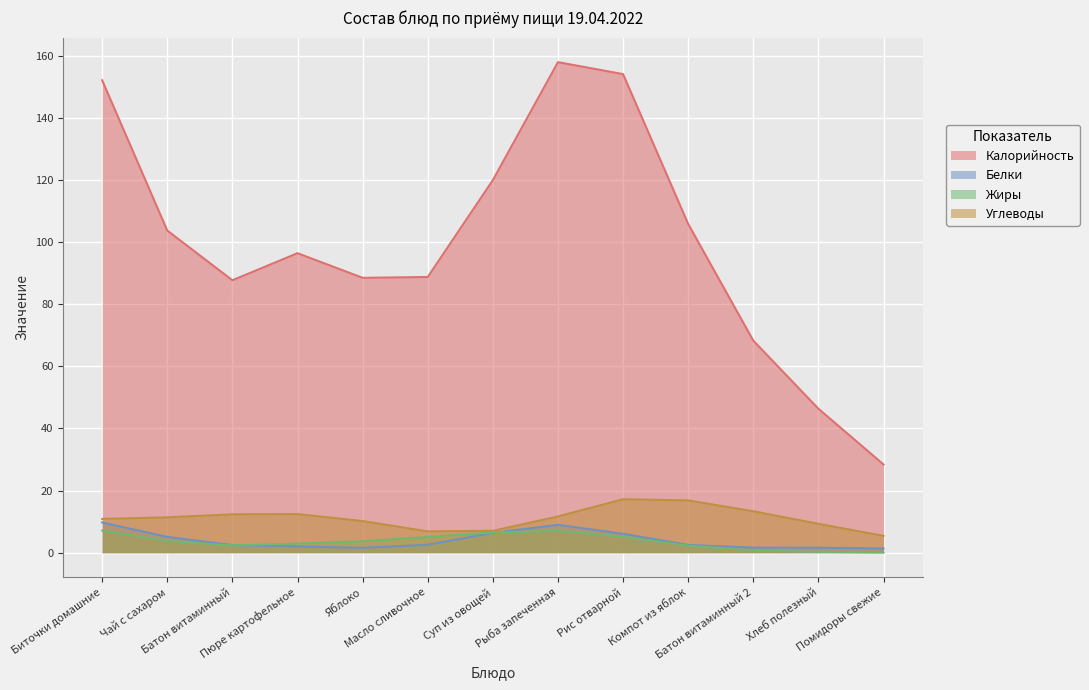

How many intersections are there between Белки and Жиры?

2